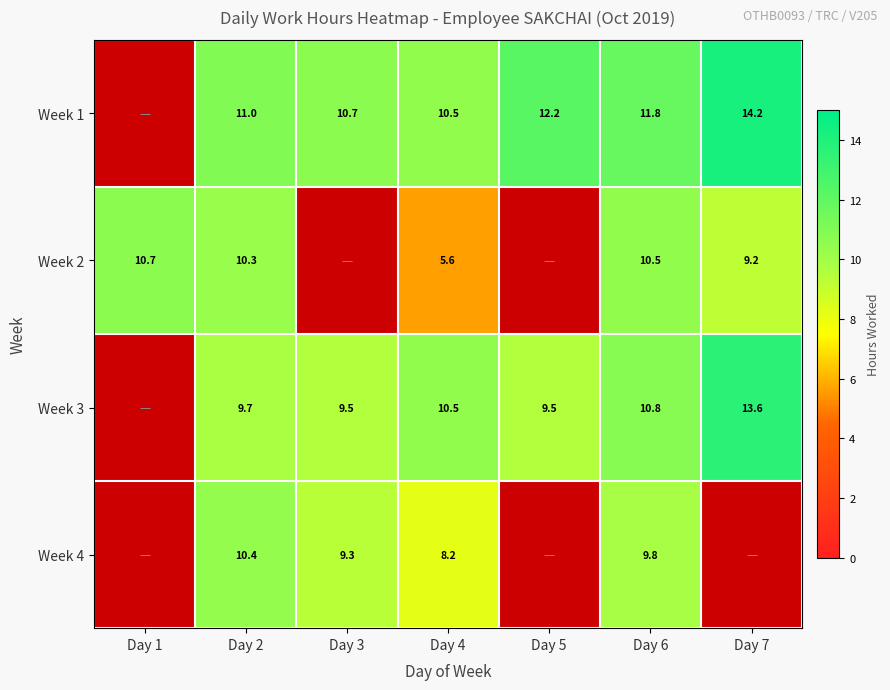

Is it true that Week 4 equals 15.9 at Day 2?

False